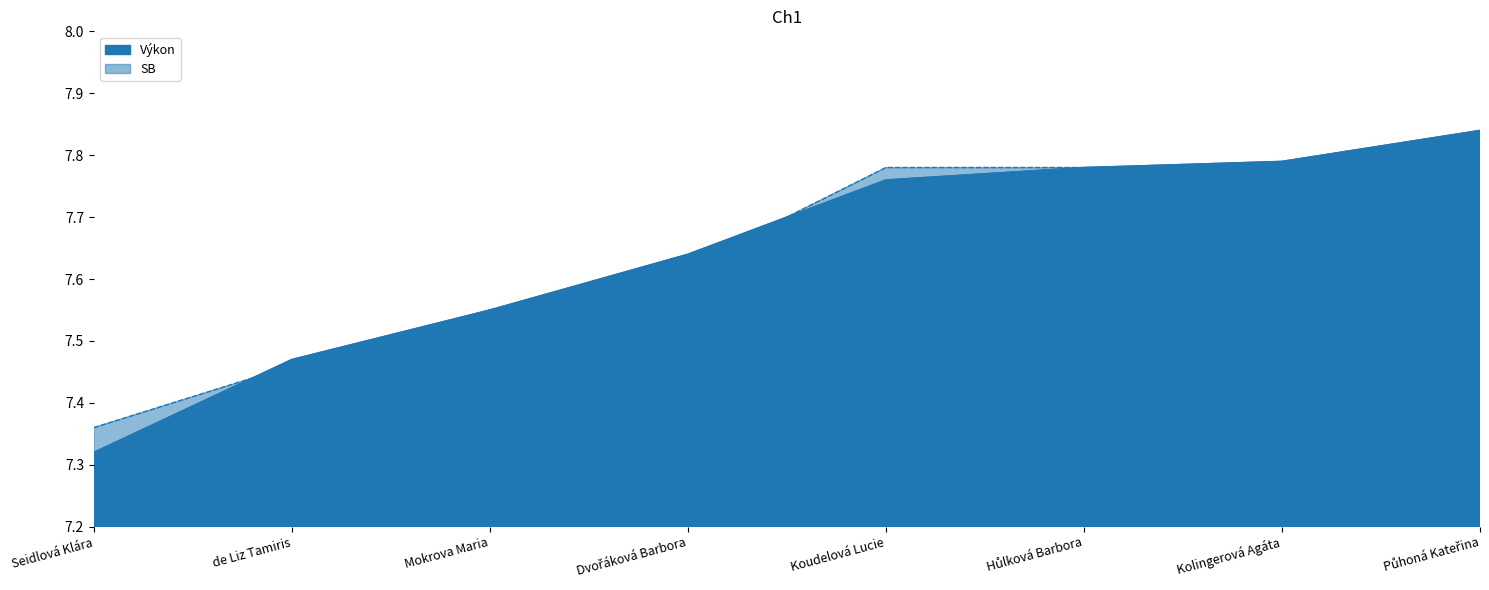

What is the label of the 2nd point from the left?

de Liz Tamiris